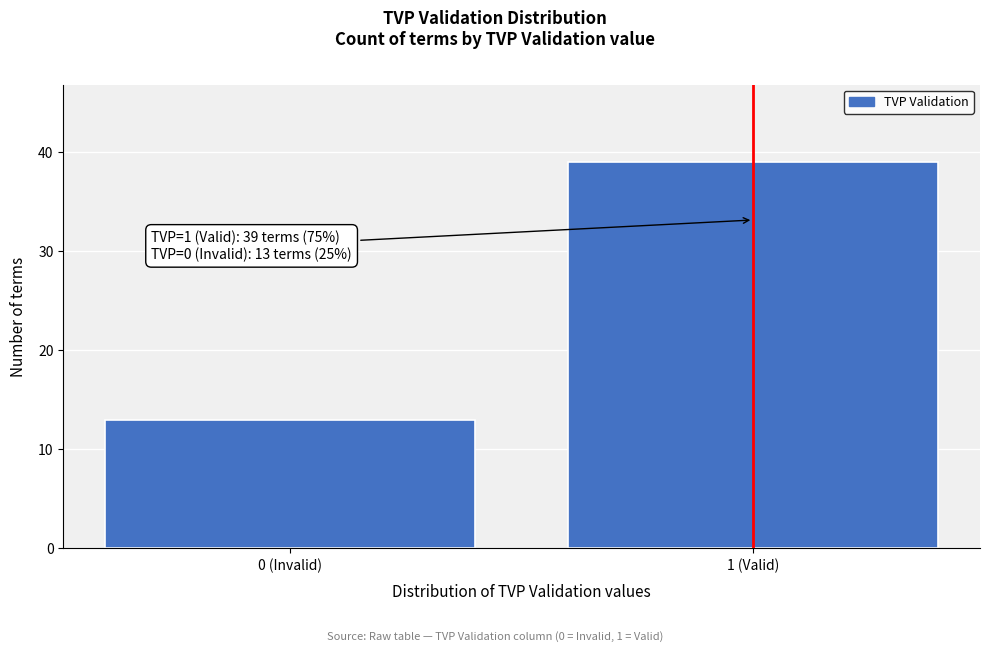

Reading left to right, list all the values displayed in this chart.

13	39